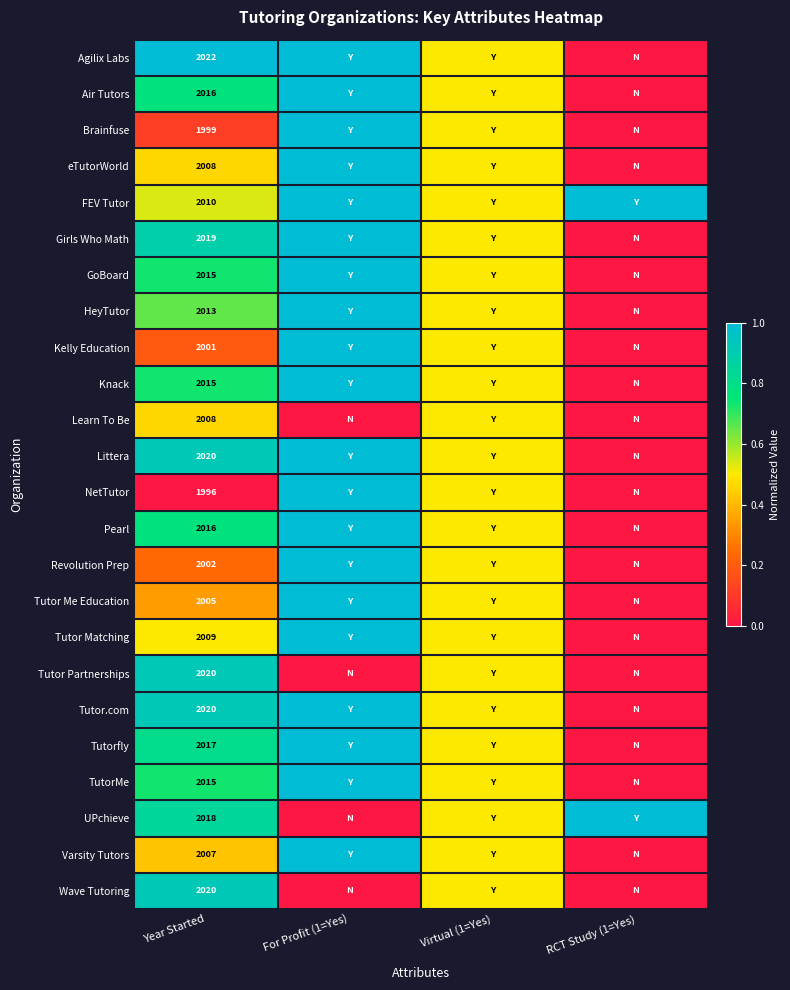

The value of NetTutor at Year Started is 3155.9. True or false?

False